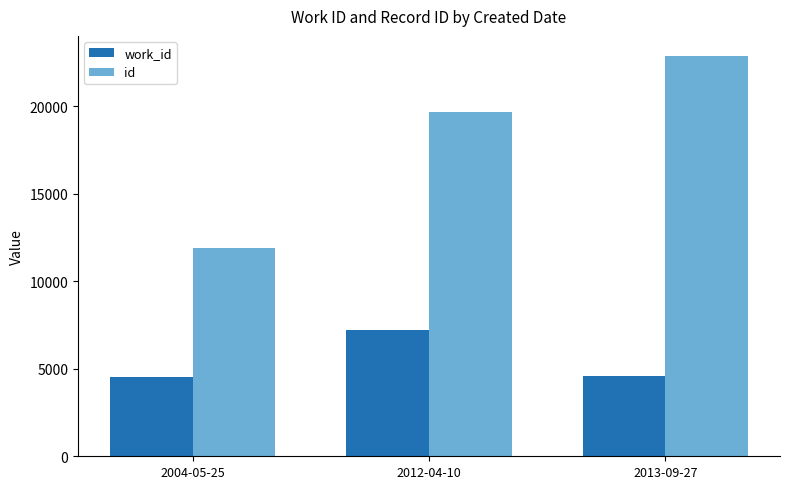

List the labels in order of id value, smallest first.

2004-05-25, 2012-04-10, 2013-09-27